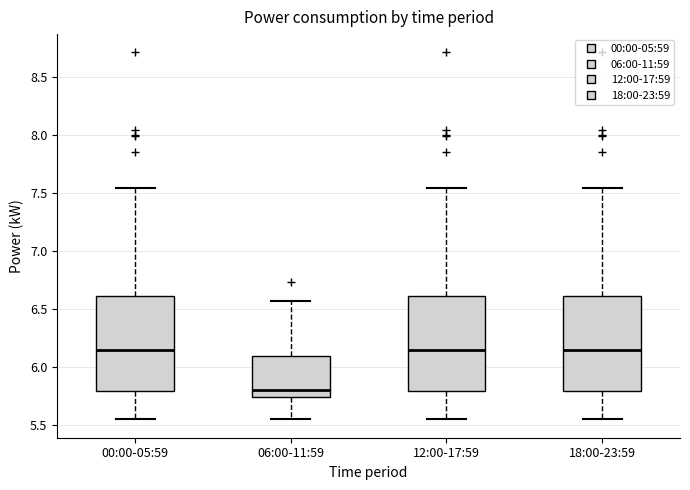

Which box has the lowest median line?

06:00-11:59